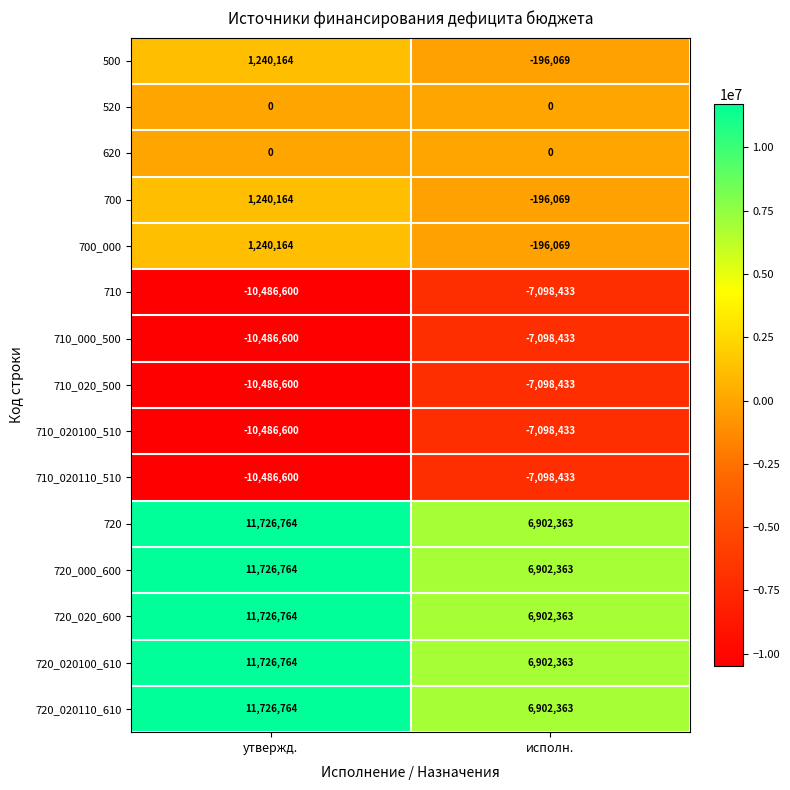

At which category is the sum across all series the highest?

утвержд.